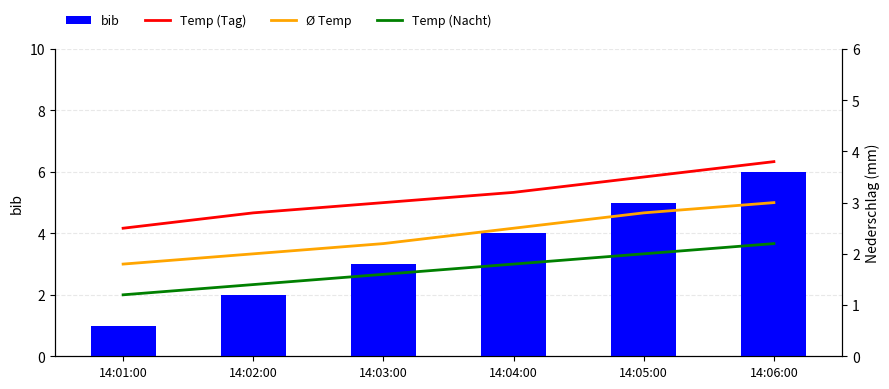

What is the highest value of the Ø Temp series?

3.0